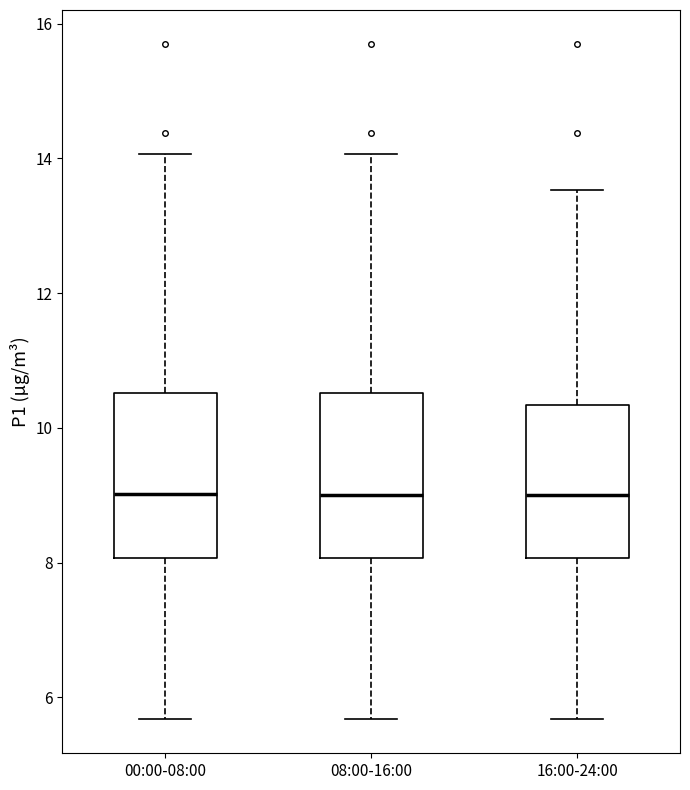

Where does the median line of the box for 16:00-24:00 sit on the y-axis? The values are not printed on the chart, so give them approximately, as read against the axis.

9.0